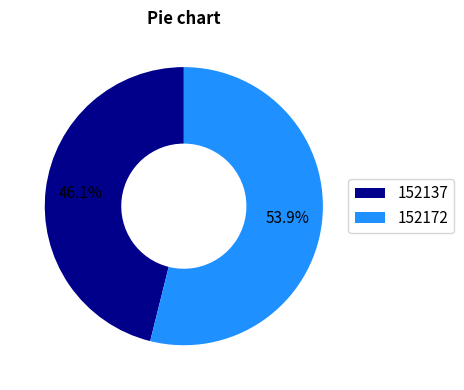

To the nearest percent, what percentage of the pie is 152137?

46%